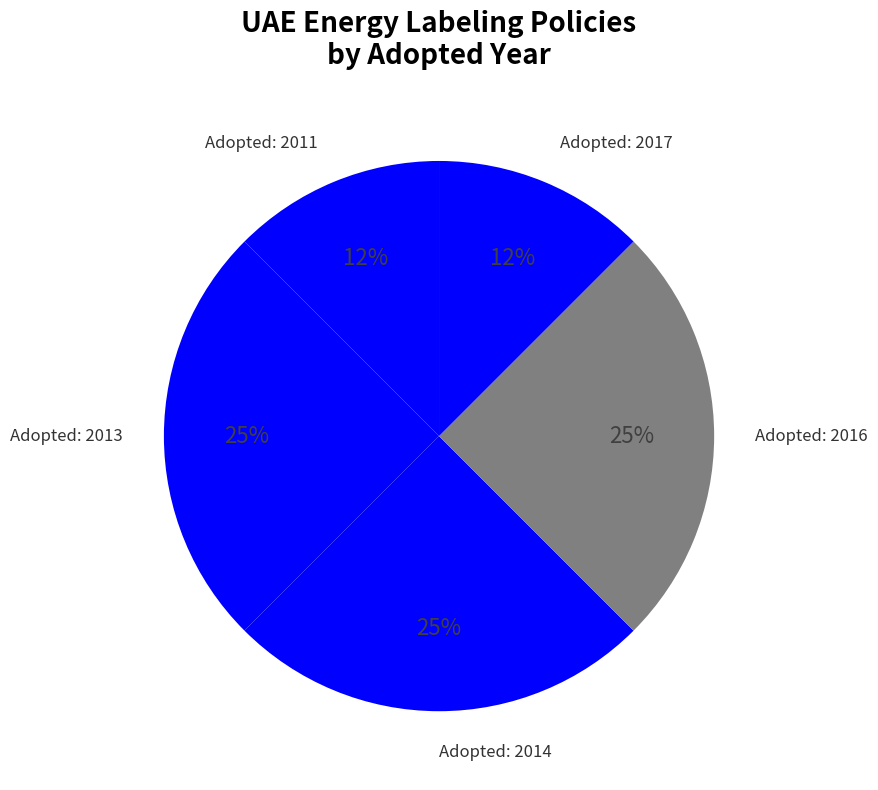

How many segments does this pie chart have?

5